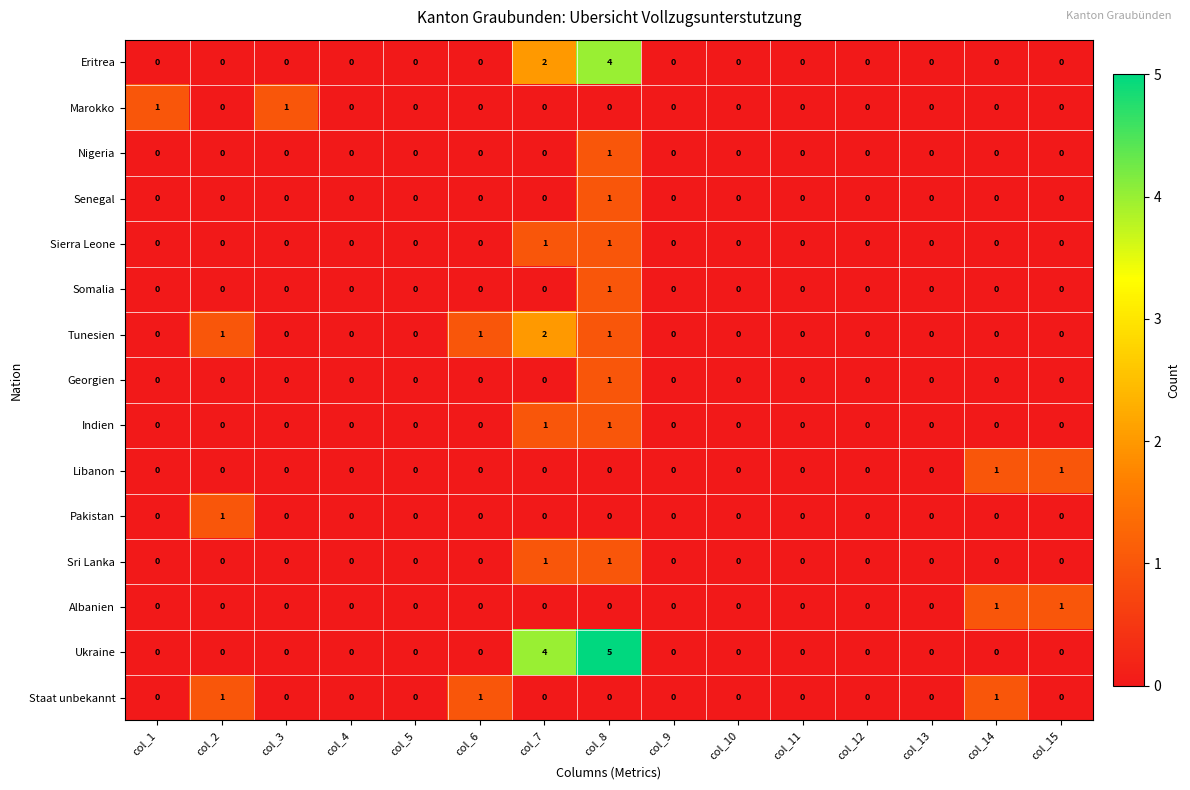

How many data points does each series have?

15